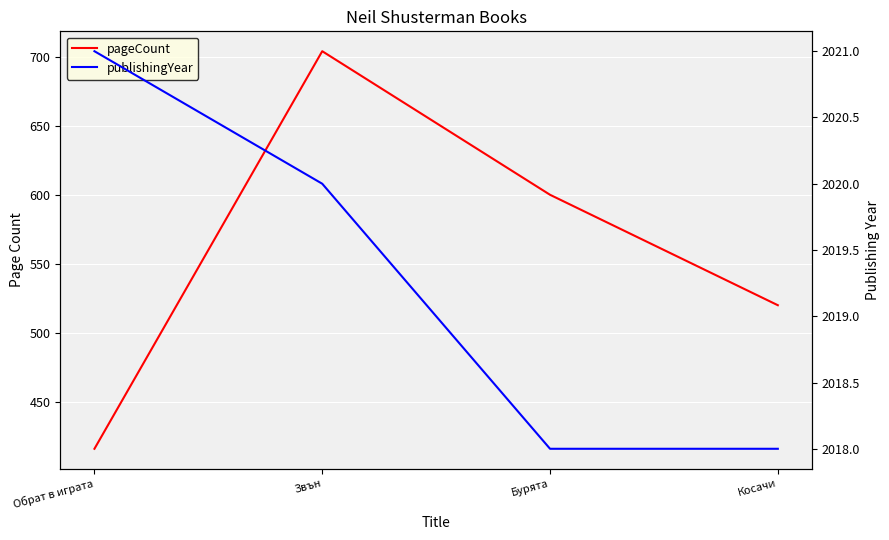

What is the label of the 3rd point from the right?

Звън